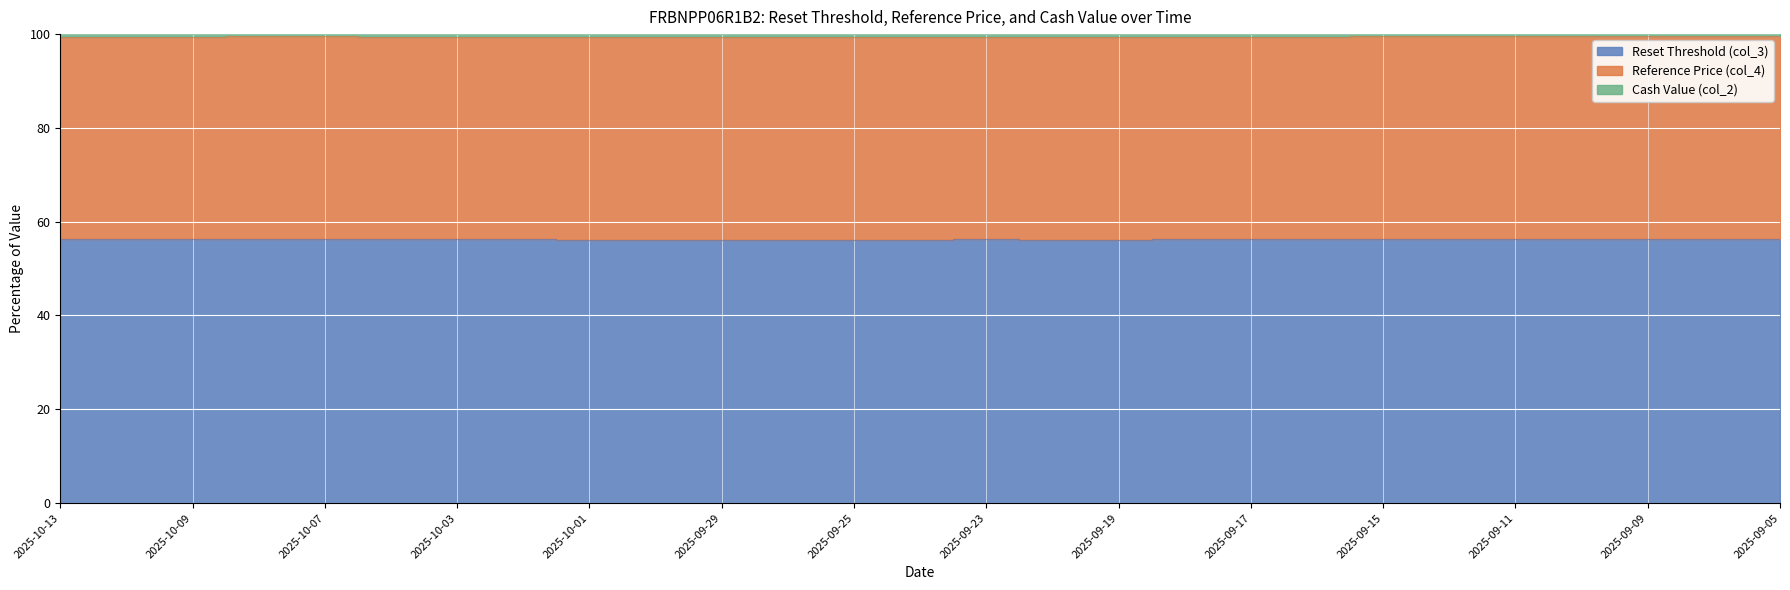

At which category is the sum across all series the highest?

2025-09-05